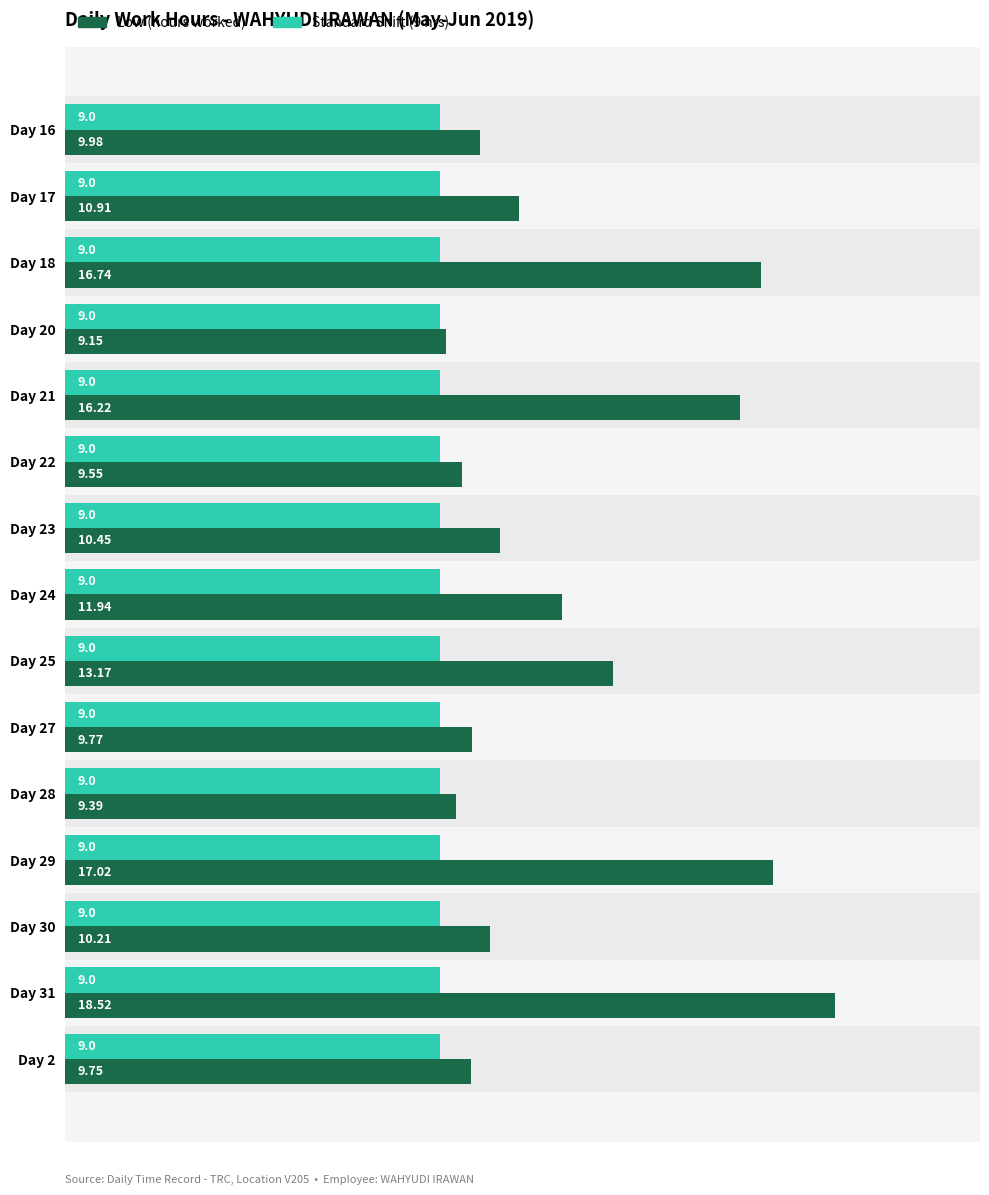

What is the sum of all Low (hours worked) values?

182.8